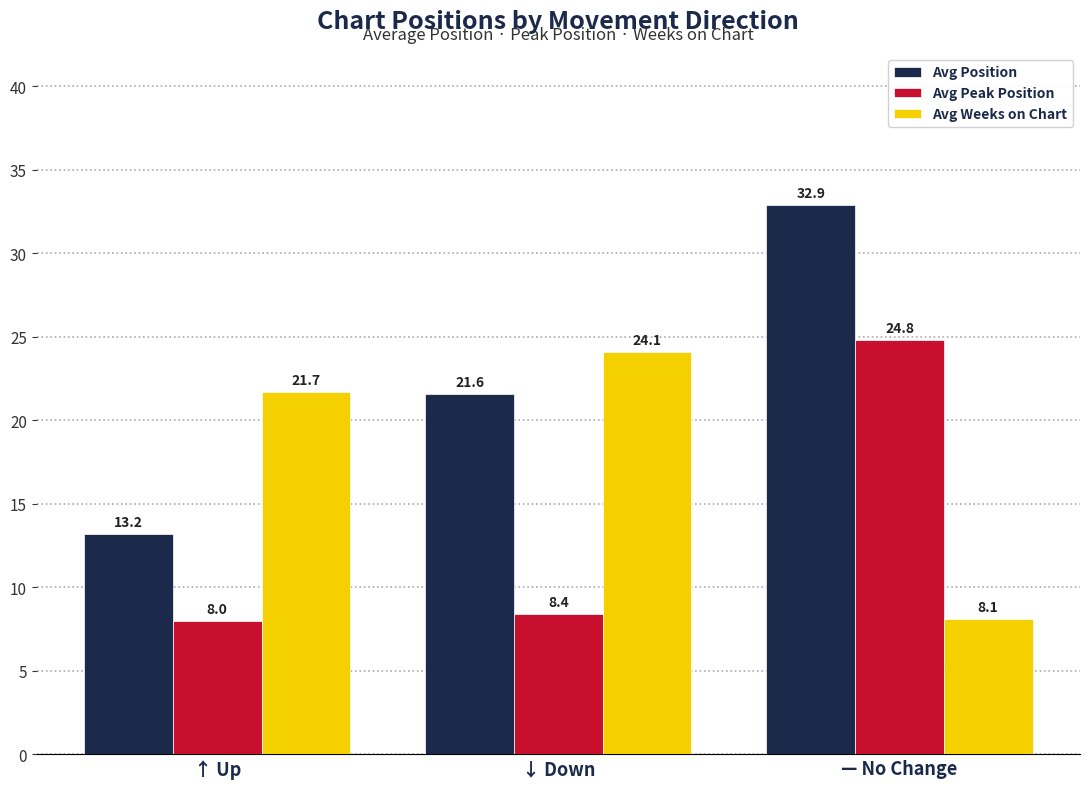

List the series in order of their overall mean, lowest first.

Avg Peak Position, Avg Weeks on Chart, Avg Position